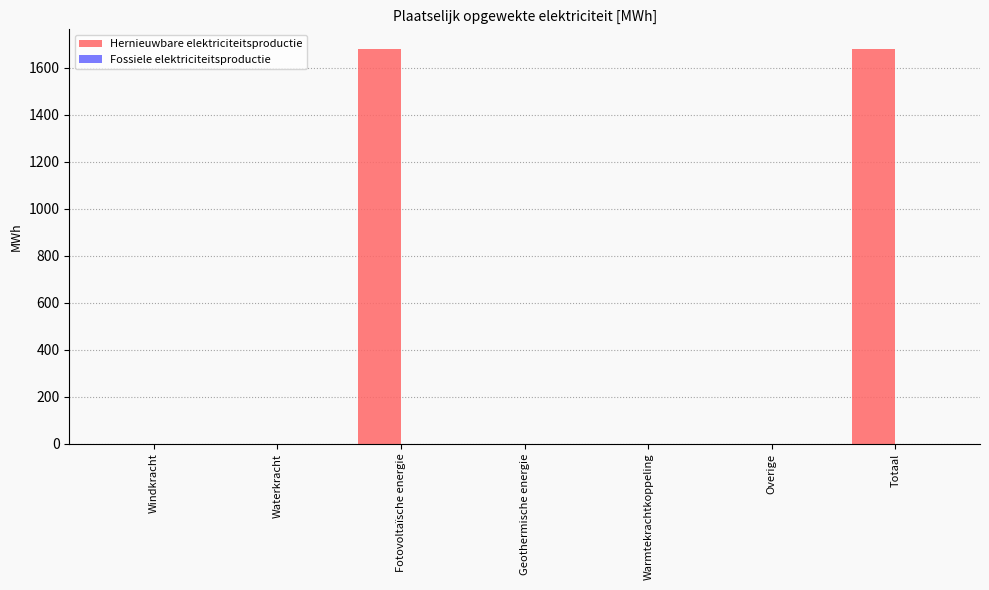

Which has a higher value, Geothermische energie or Totaal?

Totaal